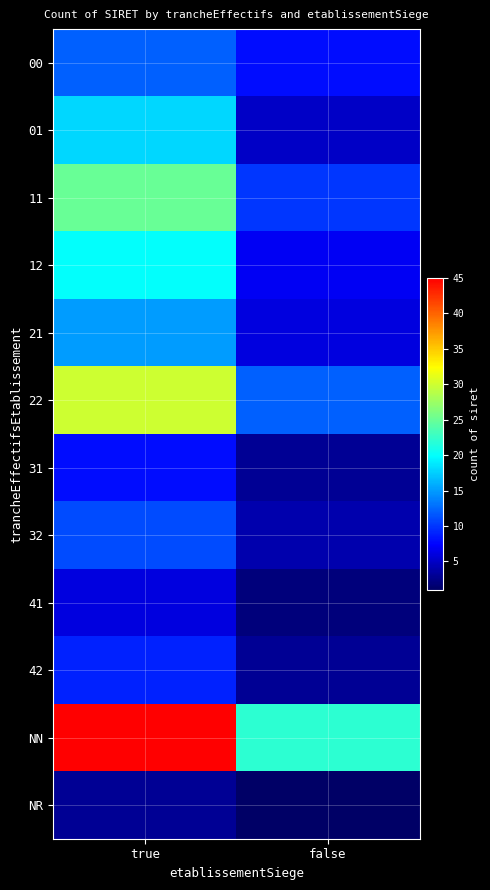

Reading left to right, what are all the values shown in this chart?

00: true=12	false=8
01: true=18	false=5
11: true=25	false=10
12: true=20	false=7
21: true=15	false=6
22: true=30	false=12
31: true=8	false=3
32: true=11	false=4
41: true=6	false=2
42: true=9	false=3
NN: true=45	false=22
NR: true=3	false=1